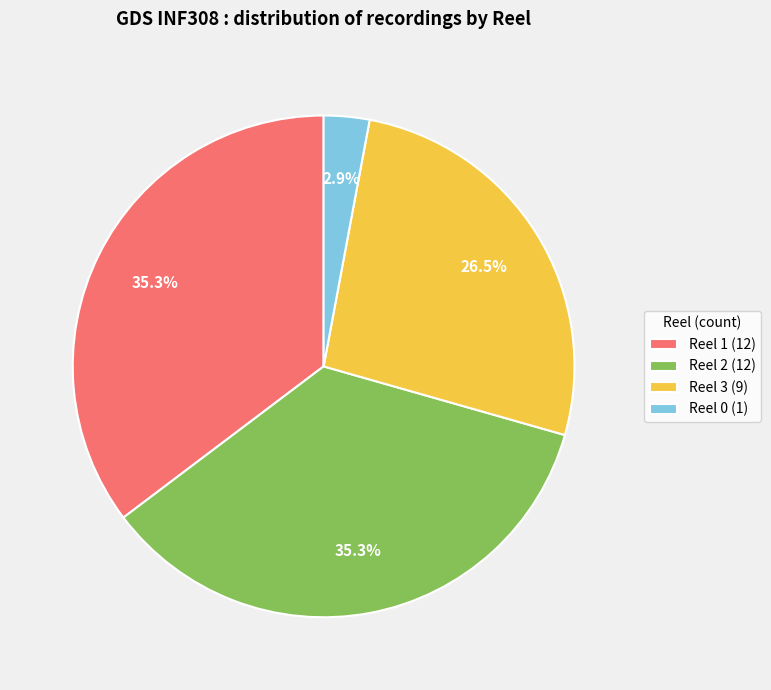

Is there a majority slice in this chart?

No